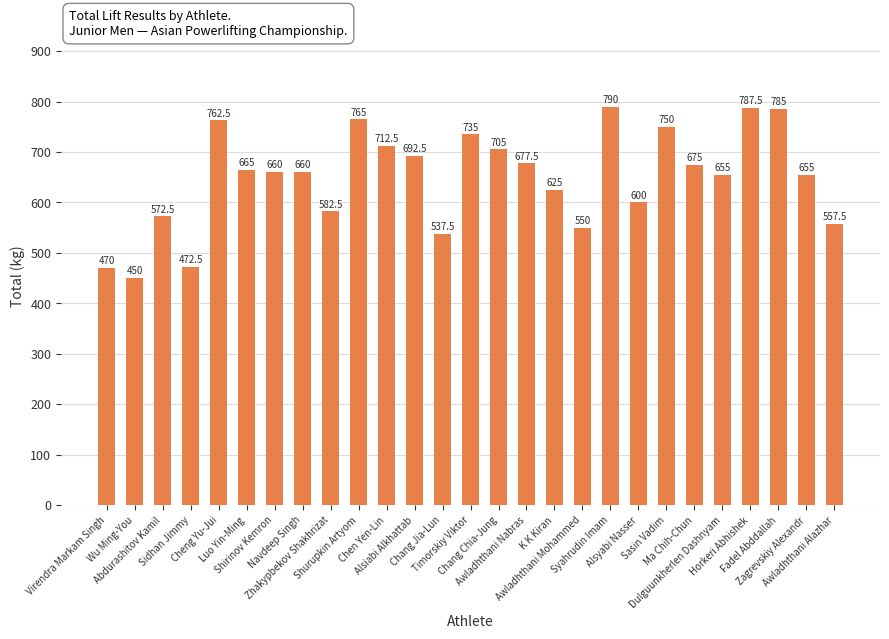

At which category does the chart reach its minimum across all series?

Wu Ming-You